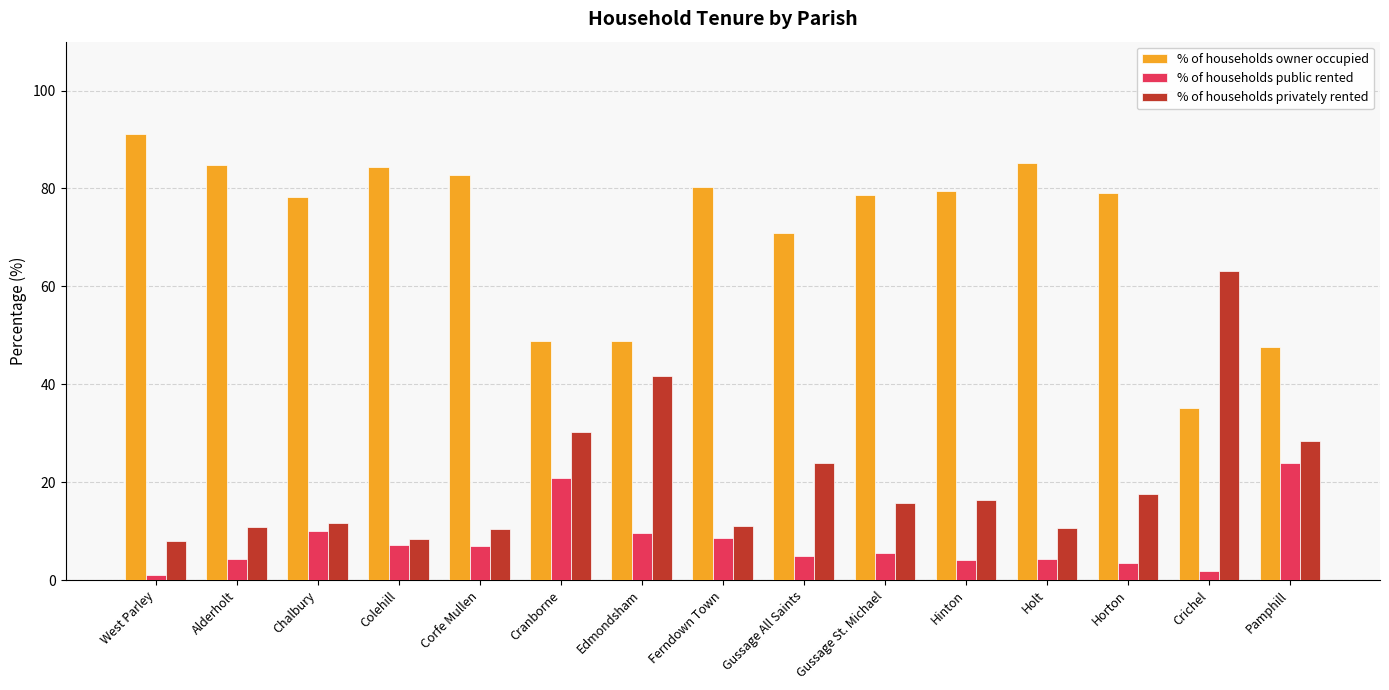

Which series has the largest total across all categories?

% of households owner occupied